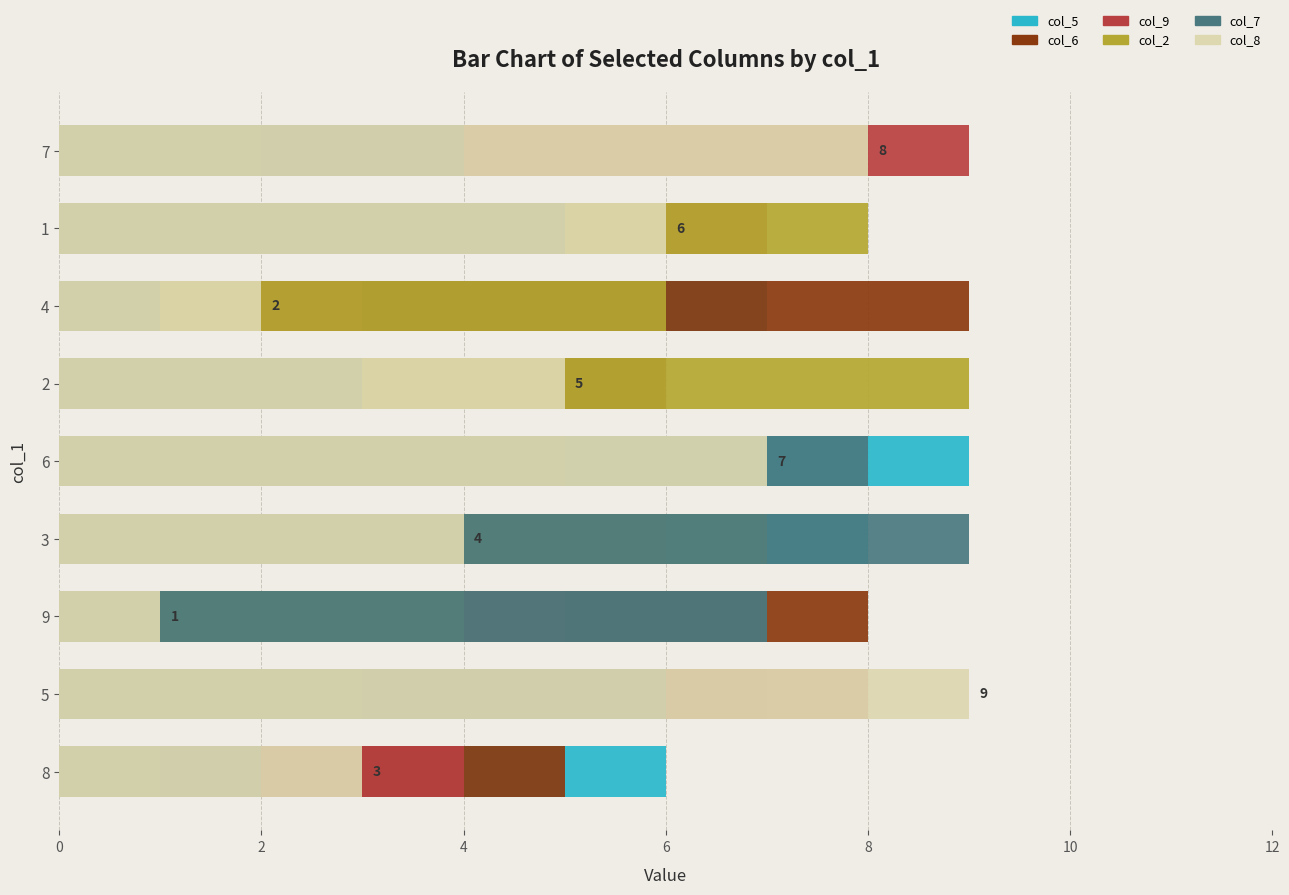

What is the sum of the col_9 values at 5 and 9?

13